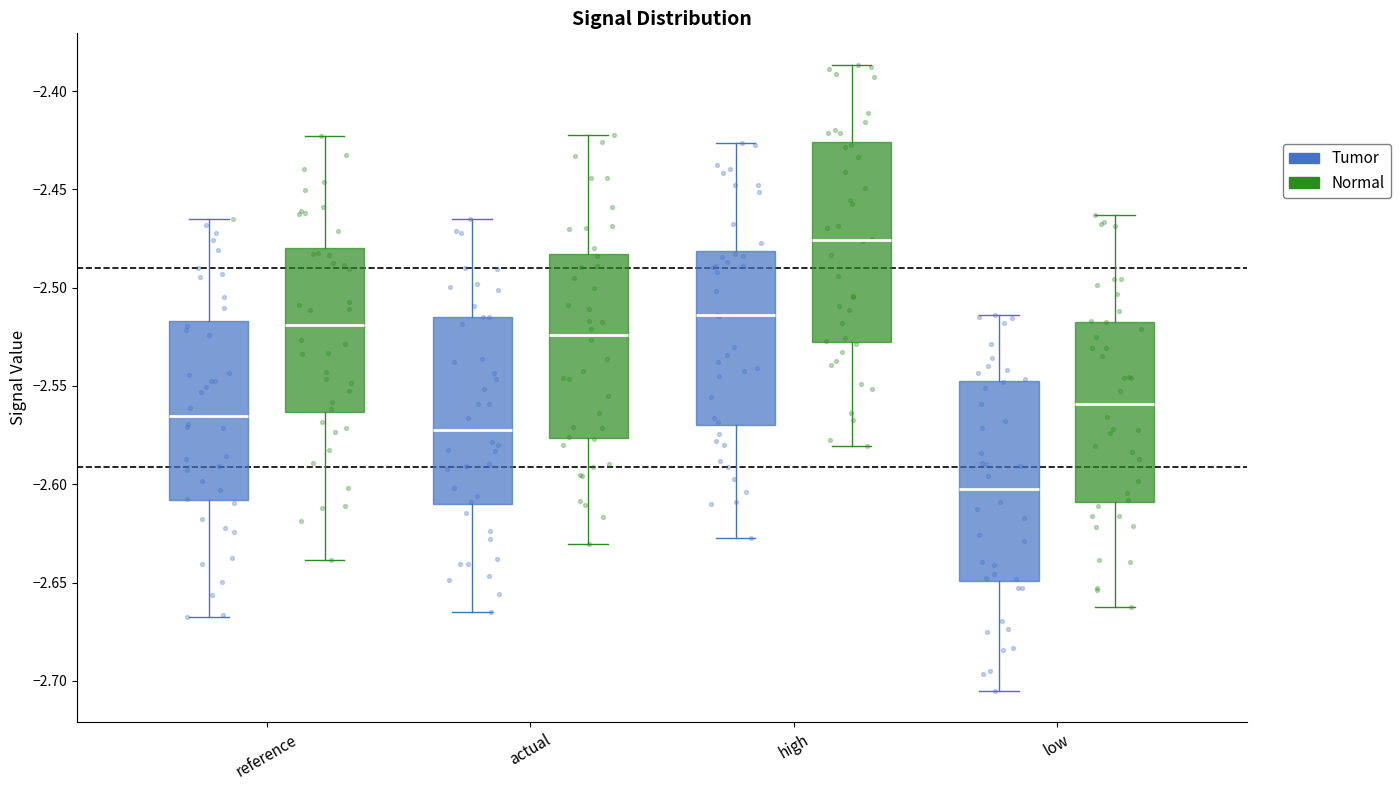

Reading left to right, read every box against the y-axis: the position of its median line, the range the box covers, and the ends of its whiskers. The values are not printed on the chart, so give them approximately, as read against the axis.

reference (Tumor): median -2.565, box -2.610 to -2.515, whiskers -2.670 to -2.465
reference (Normal): median -2.520, box -2.565 to -2.480, whiskers -2.640 to -2.425
actual (Tumor): median -2.570, box -2.610 to -2.515, whiskers -2.665 to -2.465
actual (Normal): median -2.525, box -2.575 to -2.485, whiskers -2.630 to -2.420
high (Tumor): median -2.515, box -2.570 to -2.480, whiskers -2.625 to -2.425
high (Normal): median -2.475, box -2.525 to -2.425, whiskers -2.580 to -2.385
low (Tumor): median -2.600, box -2.650 to -2.550, whiskers -2.705 to -2.515
low (Normal): median -2.560, box -2.610 to -2.515, whiskers -2.660 to -2.465